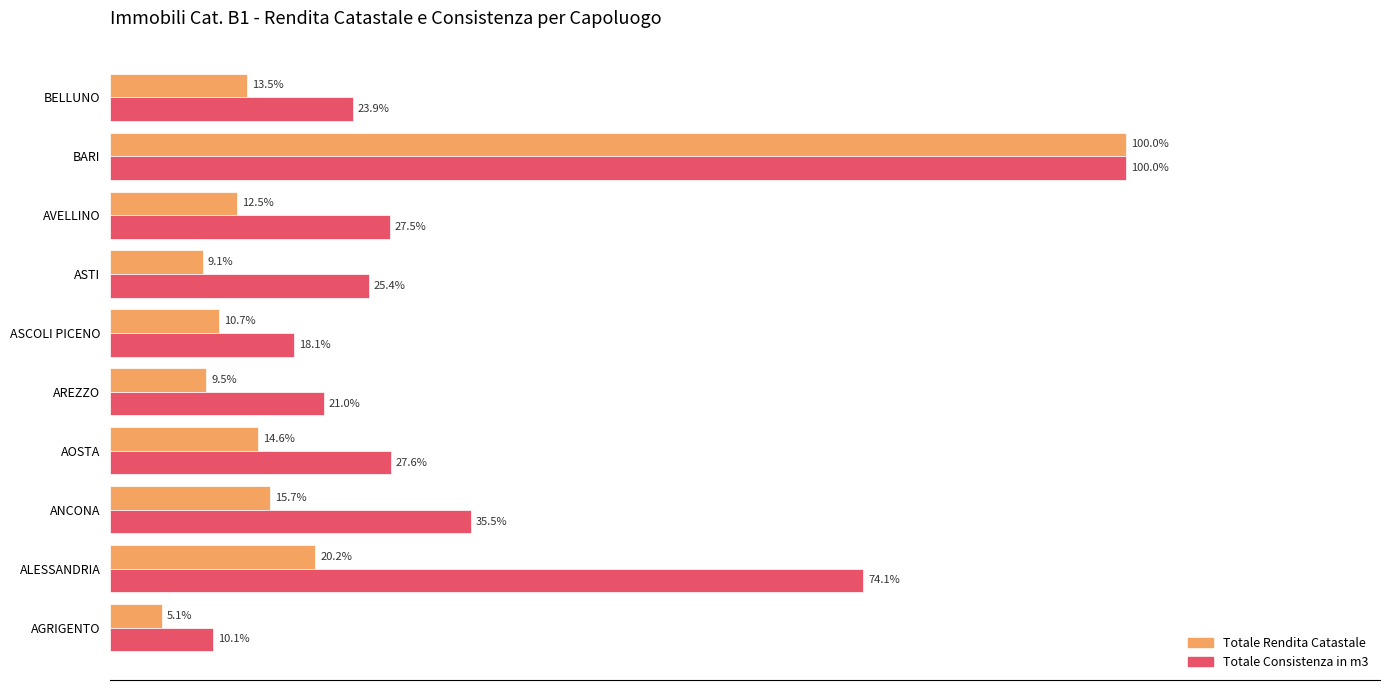

Between AGRIGENTO and BELLUNO, which series saw the biggest shift?

Totale Consistenza in m3